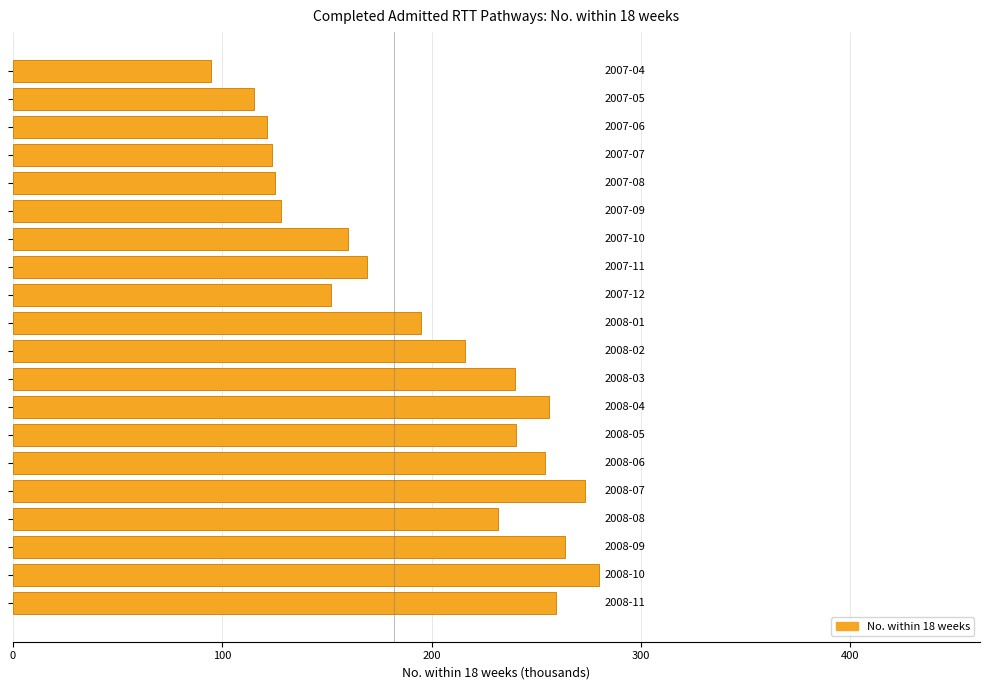

What is the value of the 14th bar from the top?

240.1